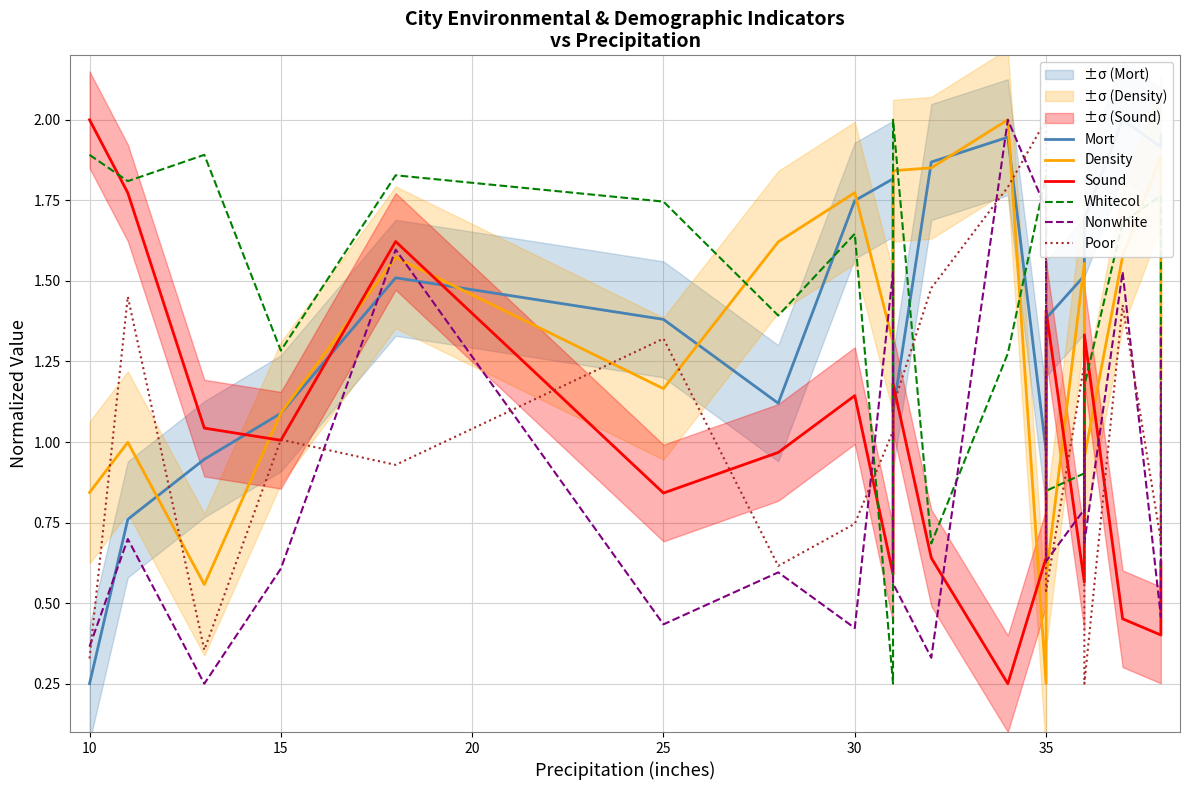

Which series ends up on top after the final intersection of Density and Mort?

Mort